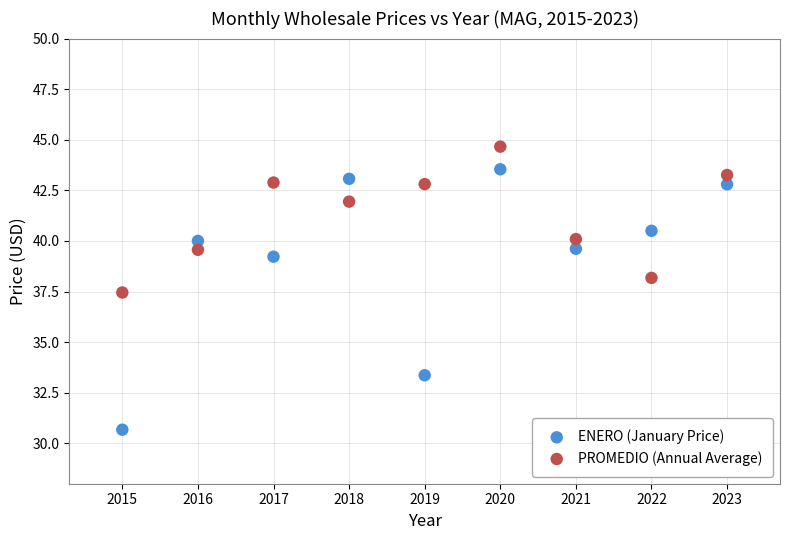

Which series contains the lowest Y value?

ENERO (January Price)